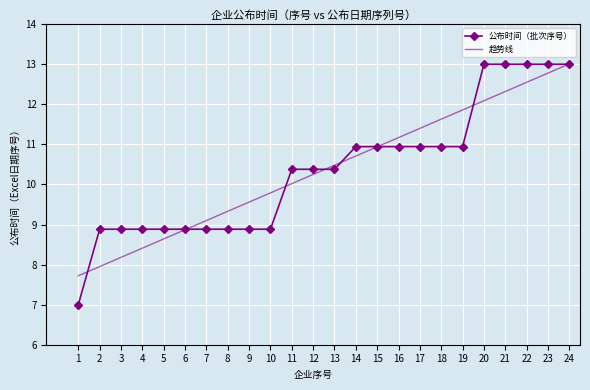

The value of 公布时间（批次序号） at 10 is 13.5. True or false?

False